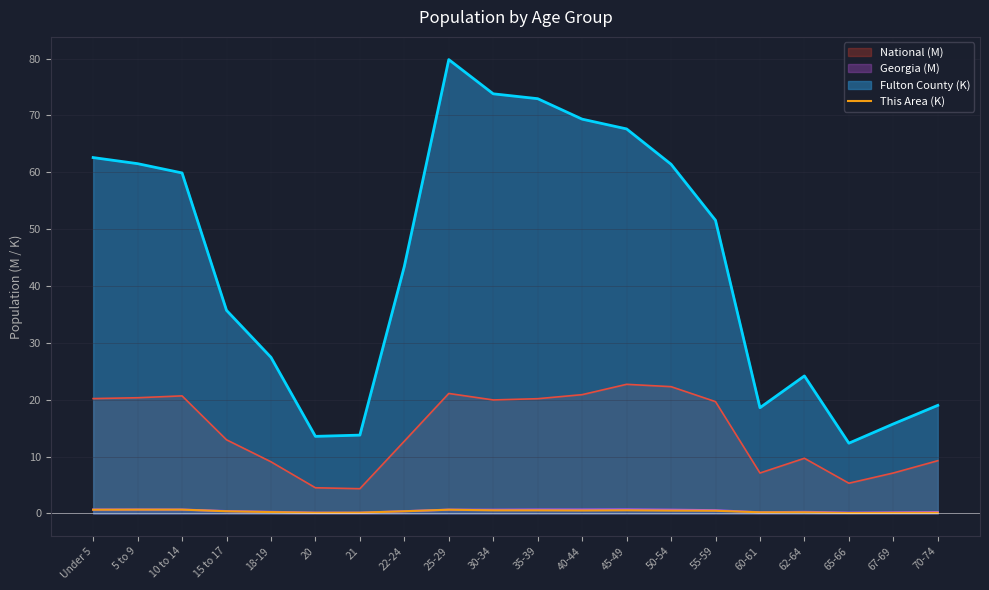

What position from the right is 35-39?

10